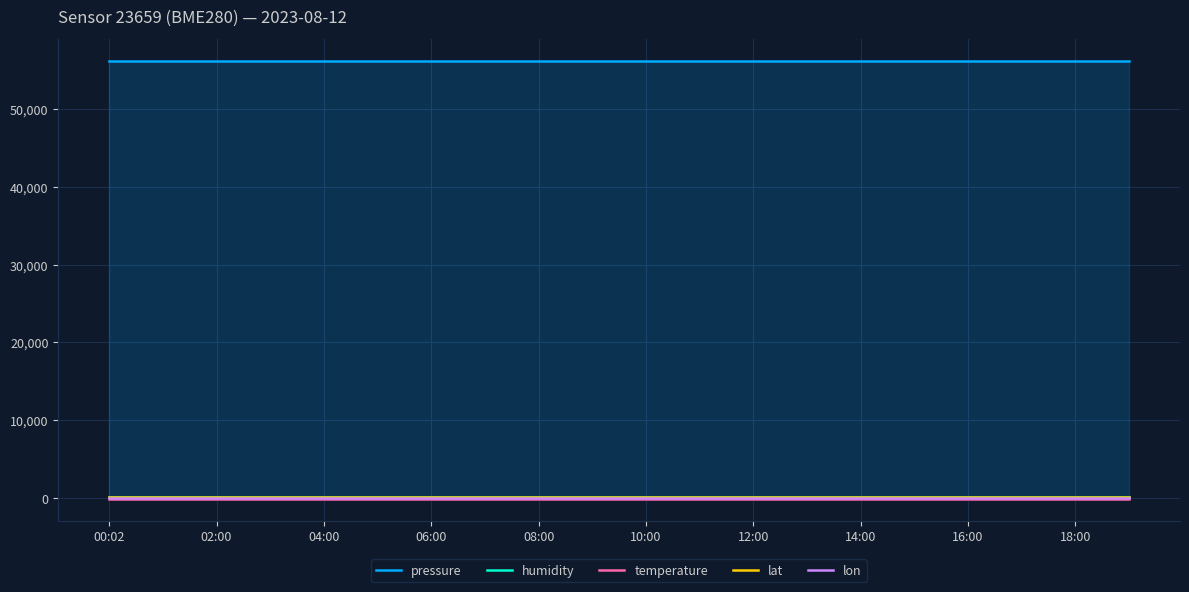

Is it true that temperature equals -139.0 at 14:00?

True